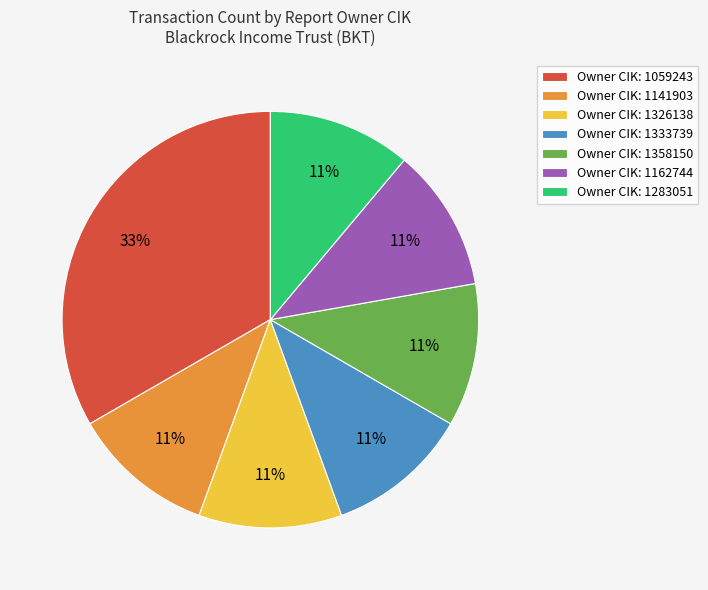

Which slice is the largest?

Owner CIK: 1059243